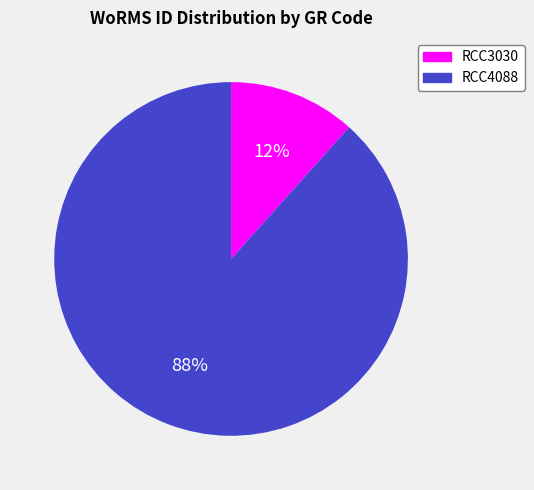

Is there any slice that represents more than half of the pie?

Yes